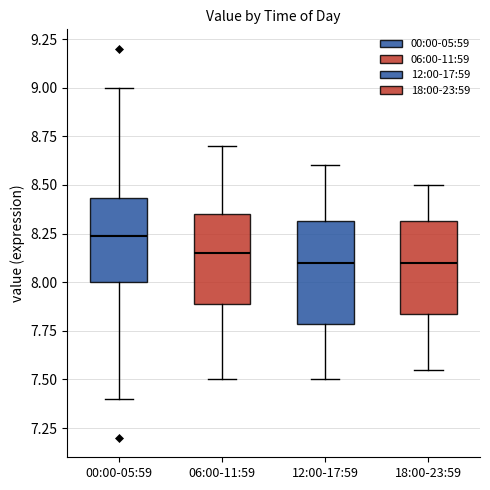

Where does the upper whisker of the box for 12:00-17:59 end on the y-axis? The values are not printed on the chart, so give them approximately, as read against the axis.

8.60